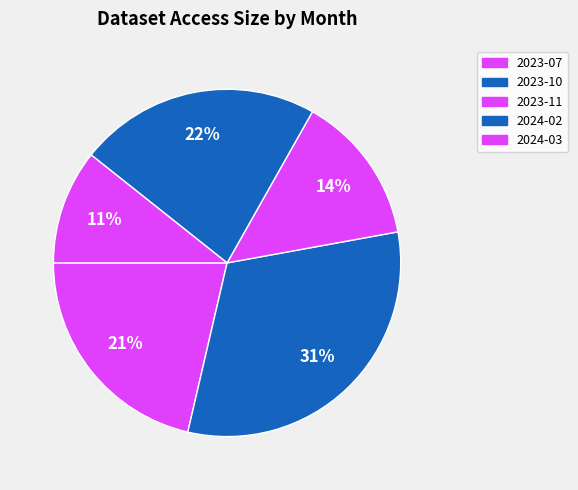

Rank the categories by value from lowest to highest.

2024-03, 2023-11, 2023-07, 2024-02, 2023-10